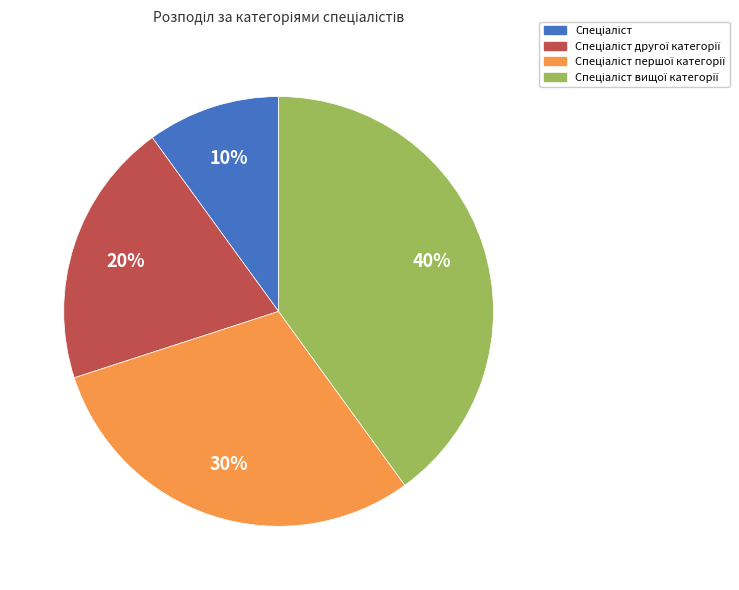

To the nearest percent, what is the difference between the largest and smallest slice percentages?

30%